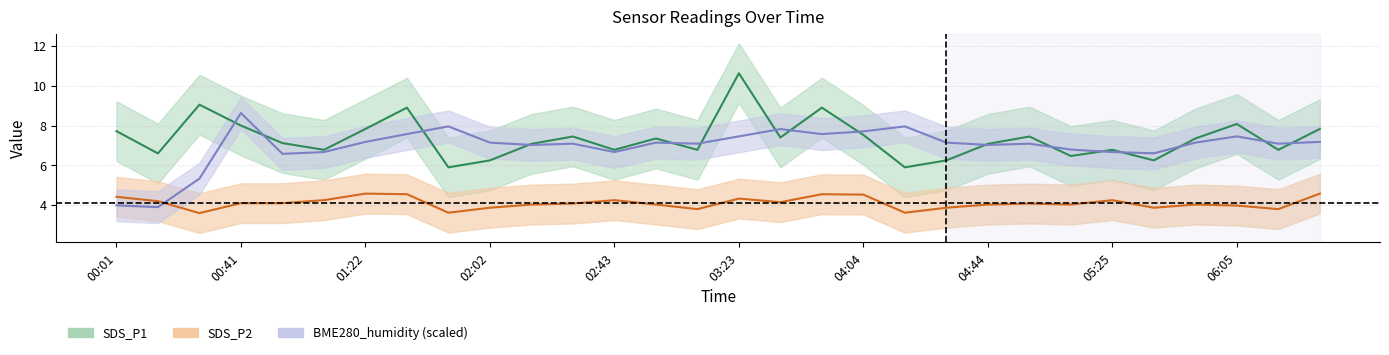

Where is the first local maximum for BME280_humidity?

00:41